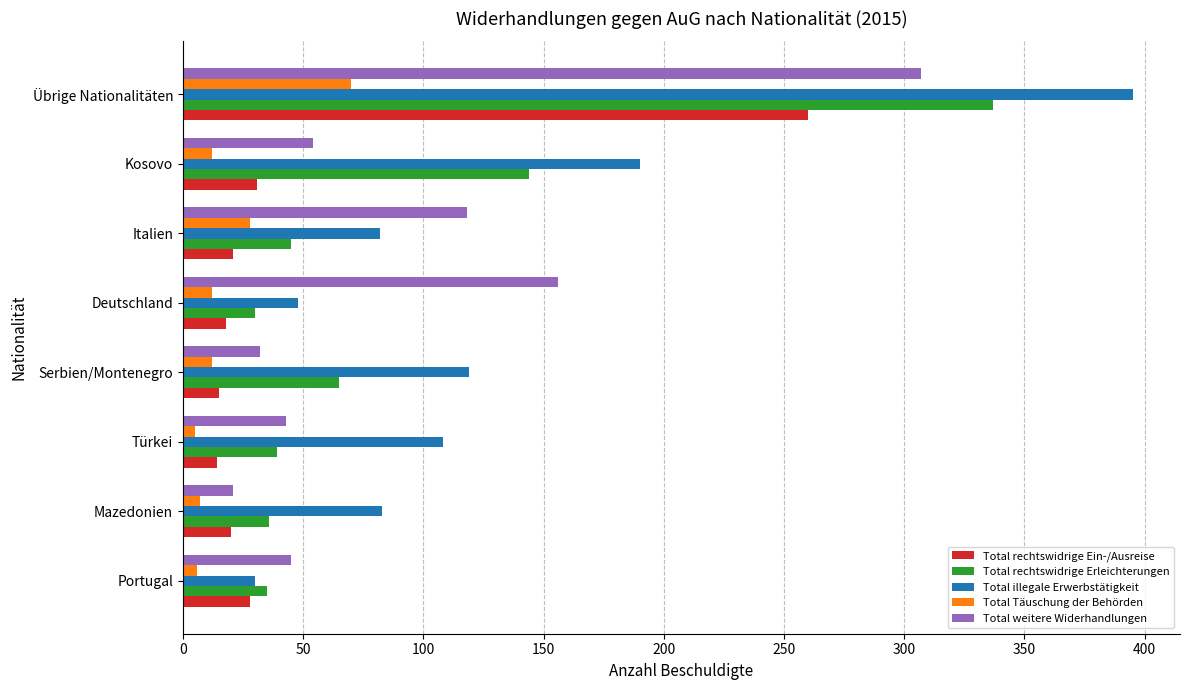

Which series has the largest total across all categories?

Total illegale Erwerbstätigkeit